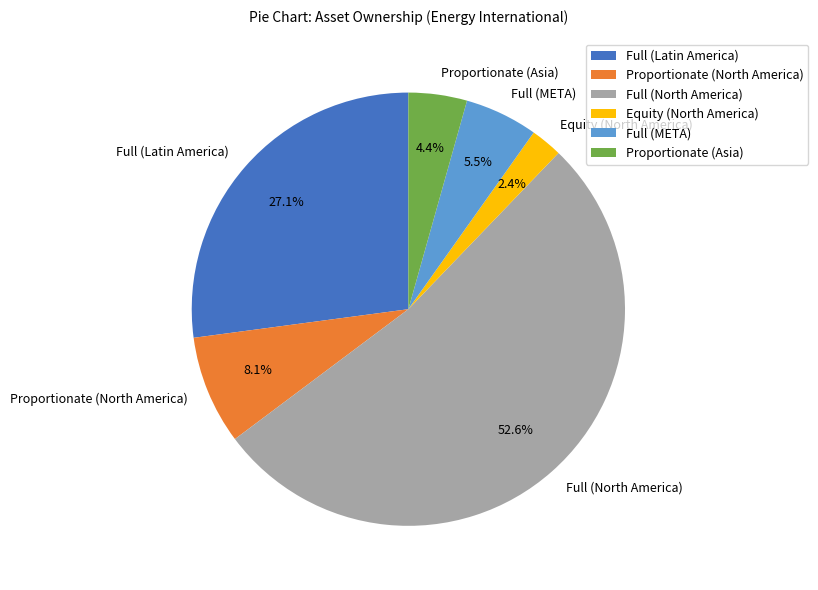

Between Proportionate (Asia) and Full (North America), which is larger?

Full (North America)